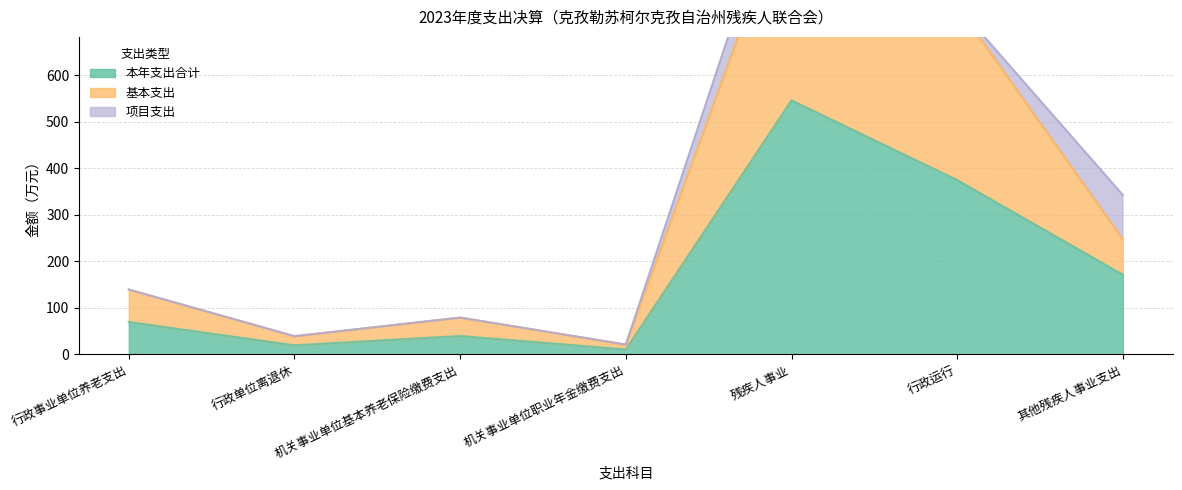

What position from the right is 机关事业单位职业年金缴费支出?

4